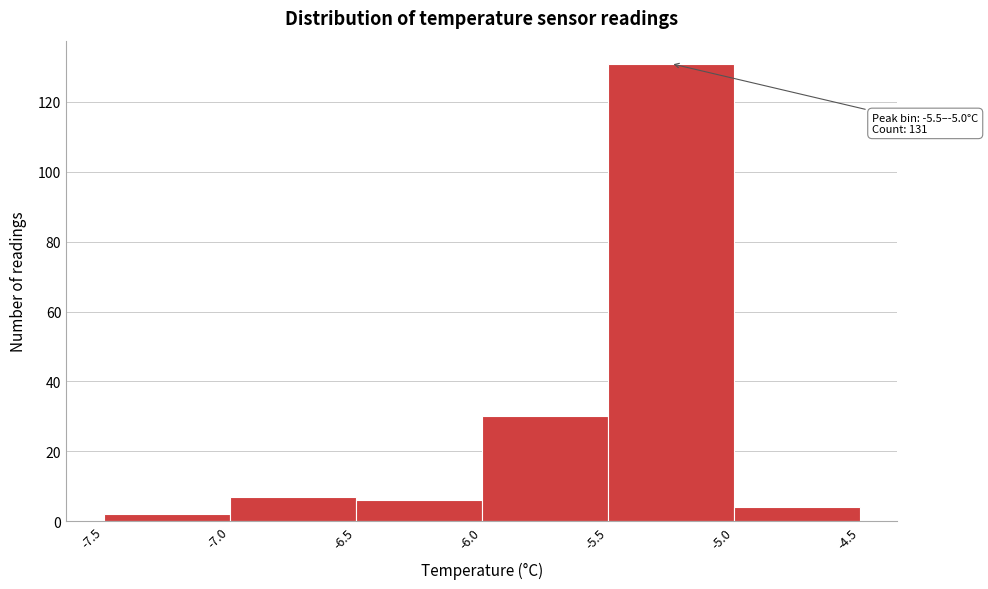

Which range on the x-axis has the tallest bar?

-5.5 to -5.0